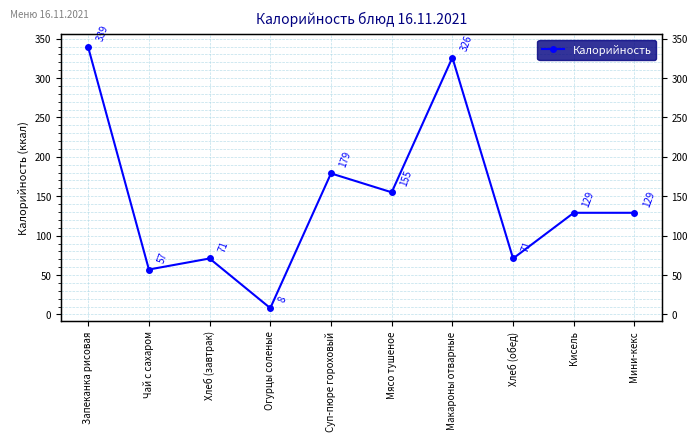

Which label corresponds to the smallest value in the chart?

Огурцы соленые